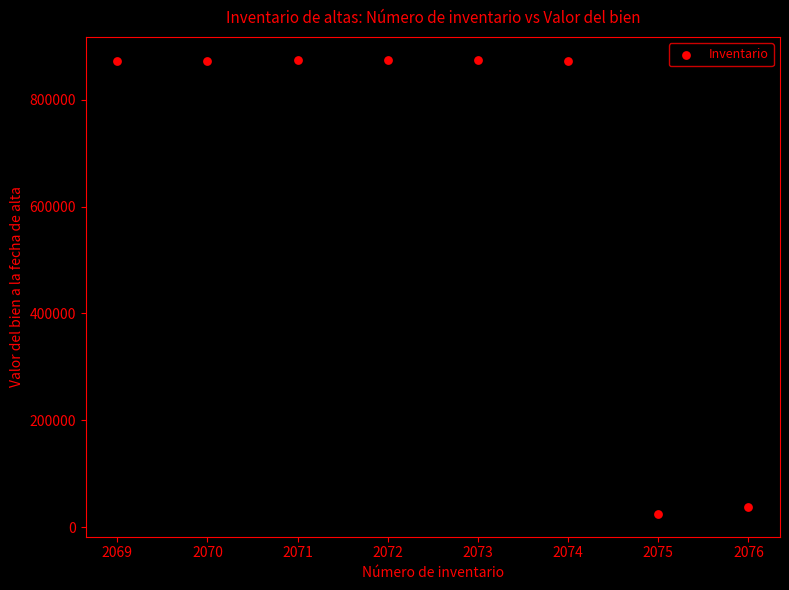

What is the average Y value?

663079.7